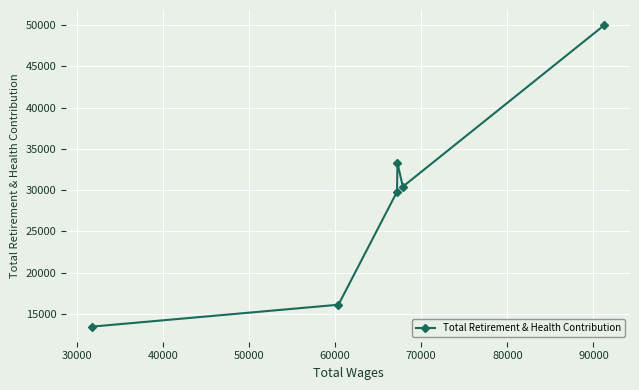

What is the value of the 3rd point from the left?

29807